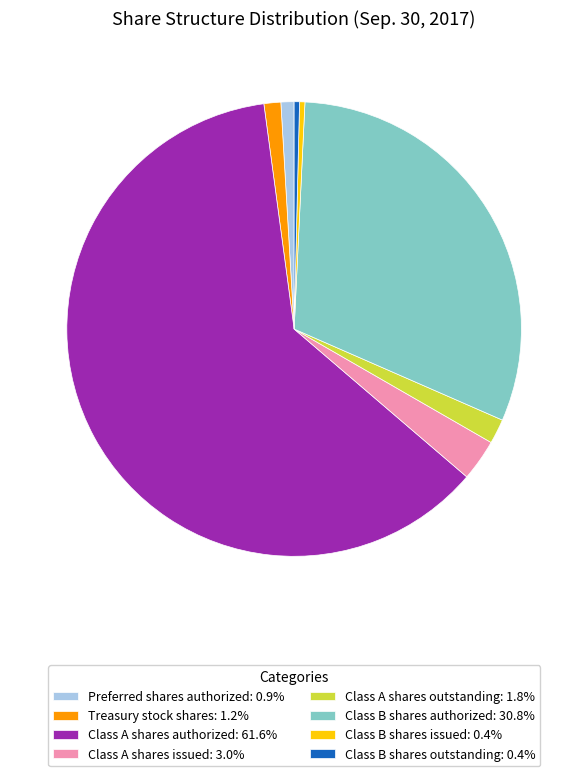

Combined, do Class A shares authorized: 61.6% and Preferred shares authorized: 0.9% account for over 50%?

Yes